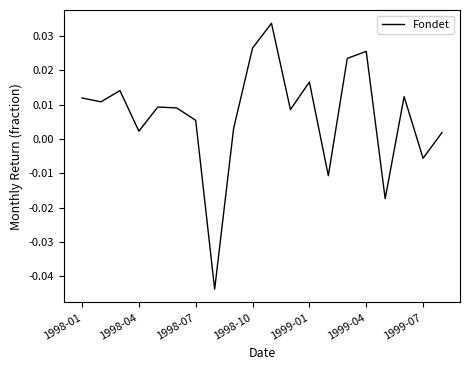

Does the chart display data point markers on the line(s)?

No